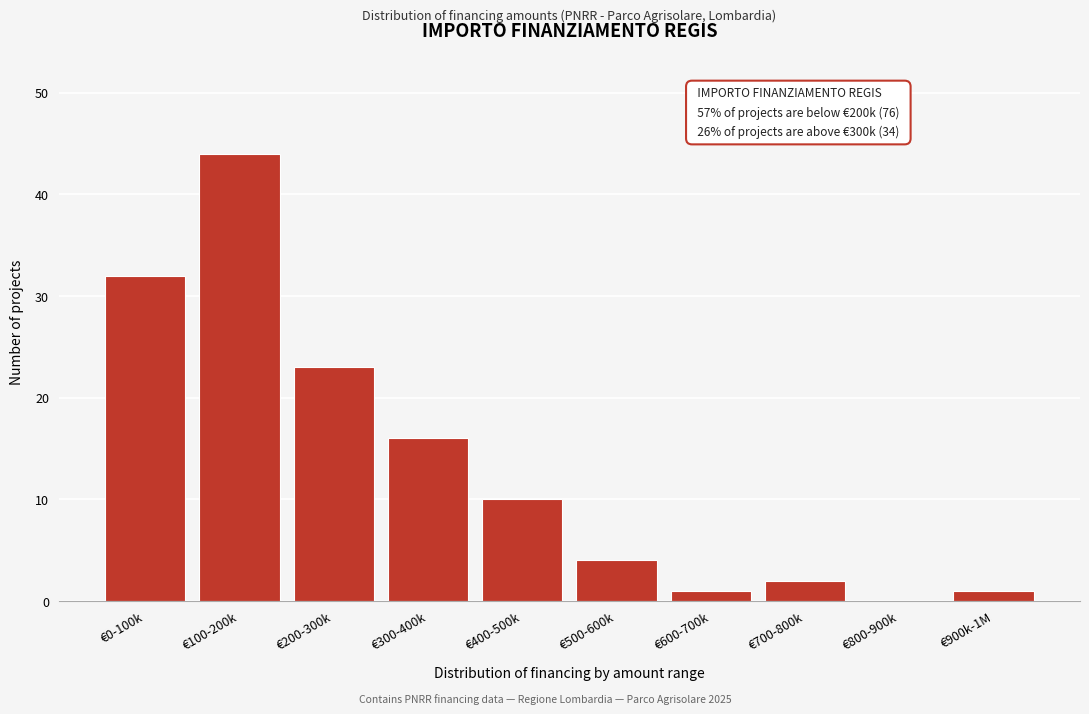

Reading left to right, list all the values displayed in this chart.

€0-100k=32	€100-200k=44	€200-300k=23	€300-400k=16	€400-500k=10	€500-600k=4	€600-700k=1	€700-800k=2	€800-900k=0	€900k-1M=1